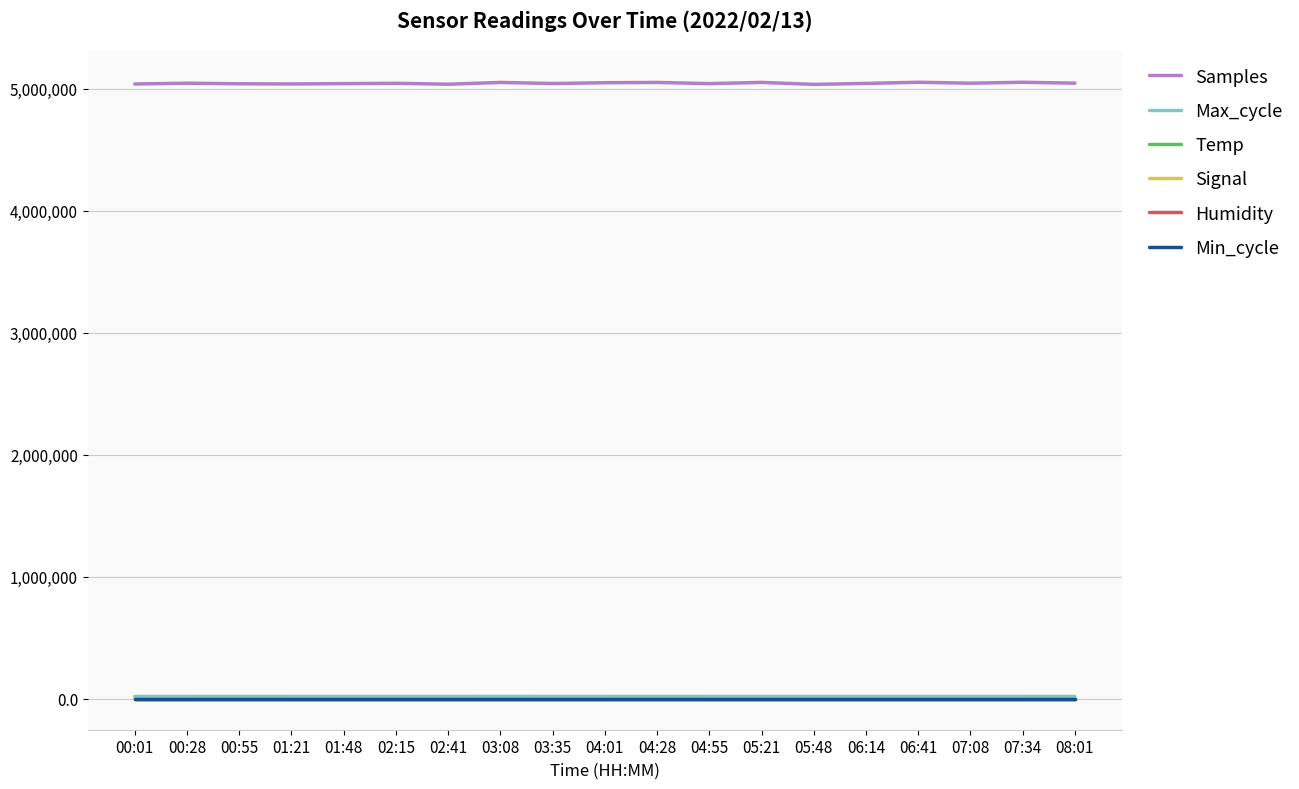

What position from the left is 02:15?

6